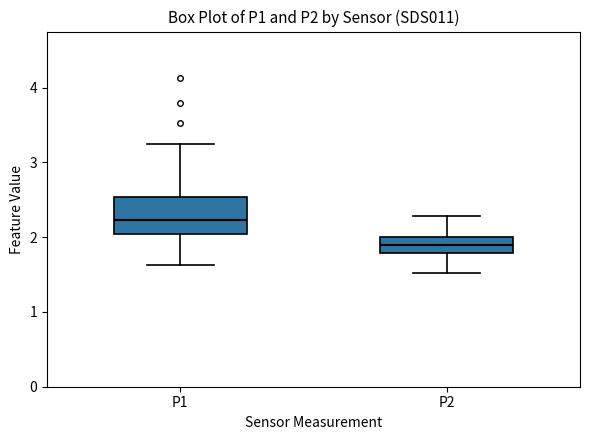

Which box is the tallest, from its lower edge to its upper edge?

P1